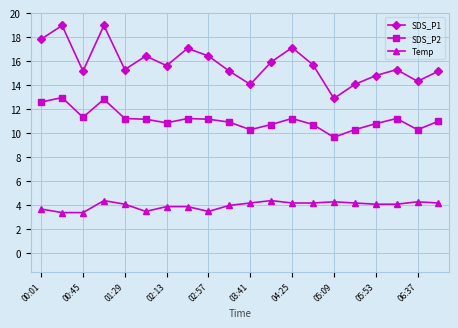

List the series in order of their overall mean, lowest first.

Temp, SDS_P2, SDS_P1